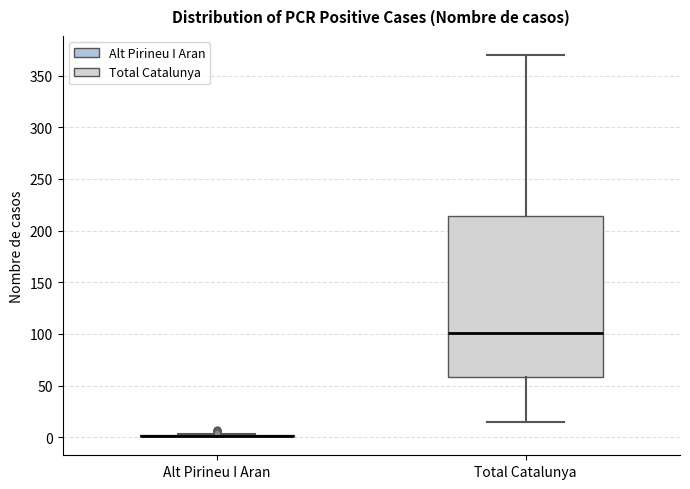

Comparing the boxes themselves (not the whiskers), which one is the tallest?

Total Catalunya